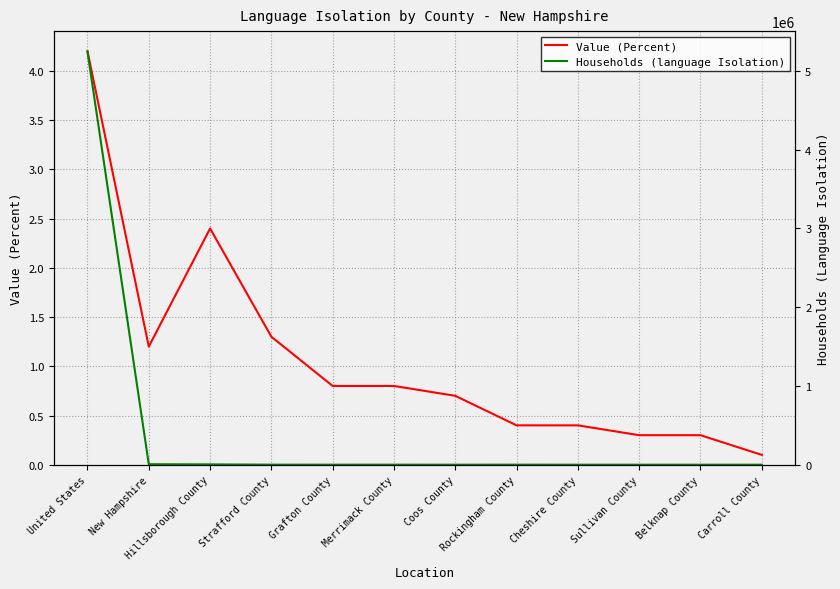

How many lines are shown in the chart?

2